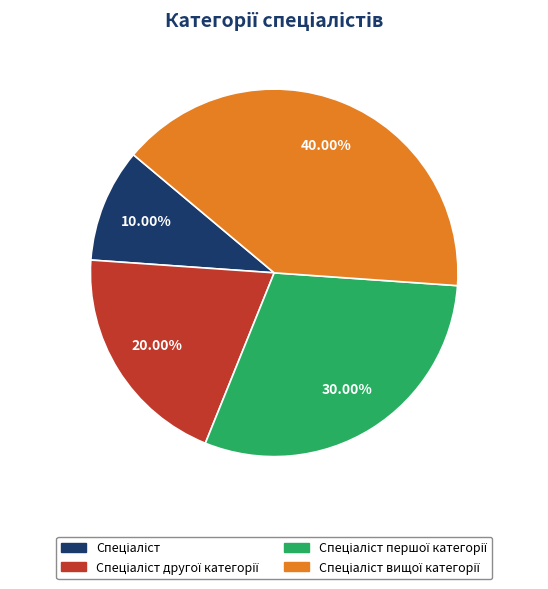

Is there a majority slice in this chart?

No